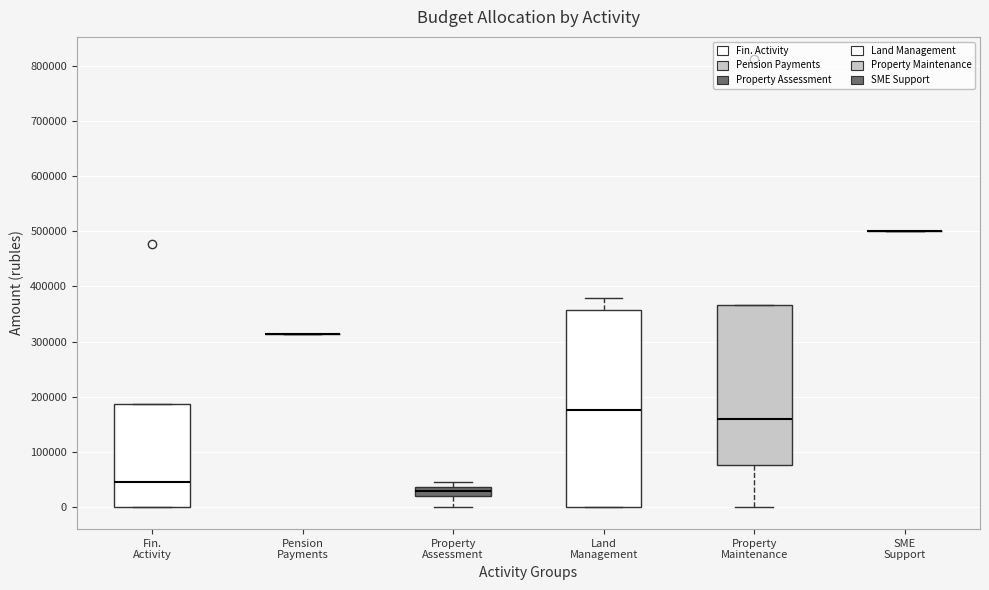

Reading left to right, read every box against the y-axis: the position of its median line, the range the box covers, and the ends of its whiskers. The values are not printed on the chart, so give them approximately, as read against the axis.

Fin. Activity: median 40000, box 0 to 190000, whiskers 0 to 190000
Pension Payments: box collapsed to a line at 310000, whiskers 310000 to 310000
Property Assessment: median 30000, box 20000 to 40000, whiskers 0 to 50000
Land Management: median 180000, box 0 to 360000, whiskers 0 to 380000
Property Maintenance: median 160000, box 80000 to 370000, whiskers 0 to 370000
SME Support: box collapsed to a line at 500000, whiskers 500000 to 500000